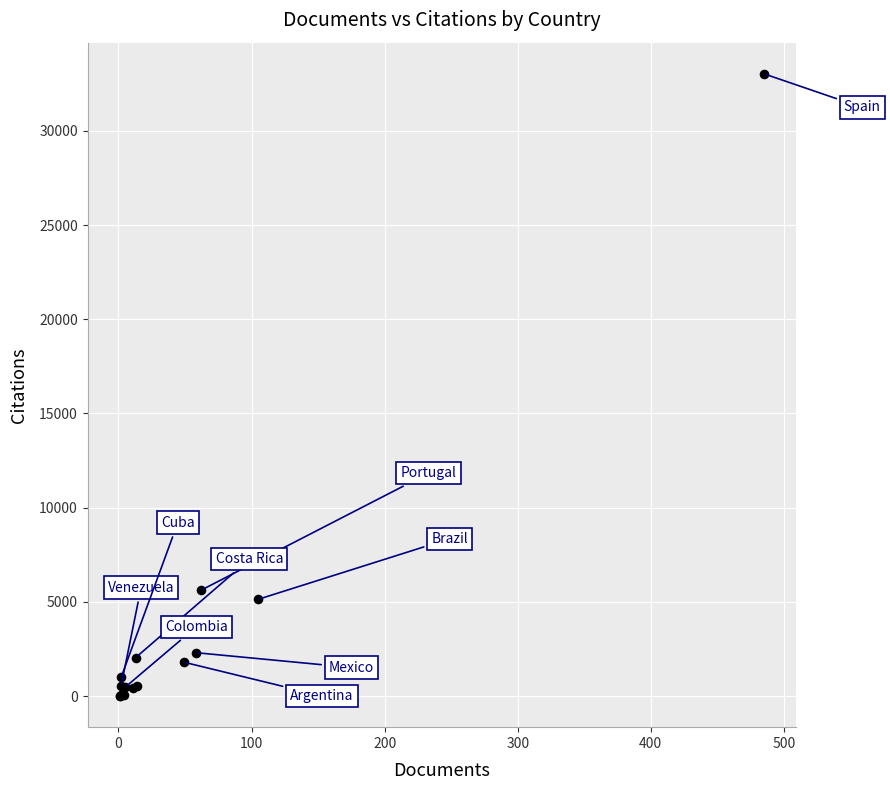

What Y value in the scatter plot is closest to 16513?

5616